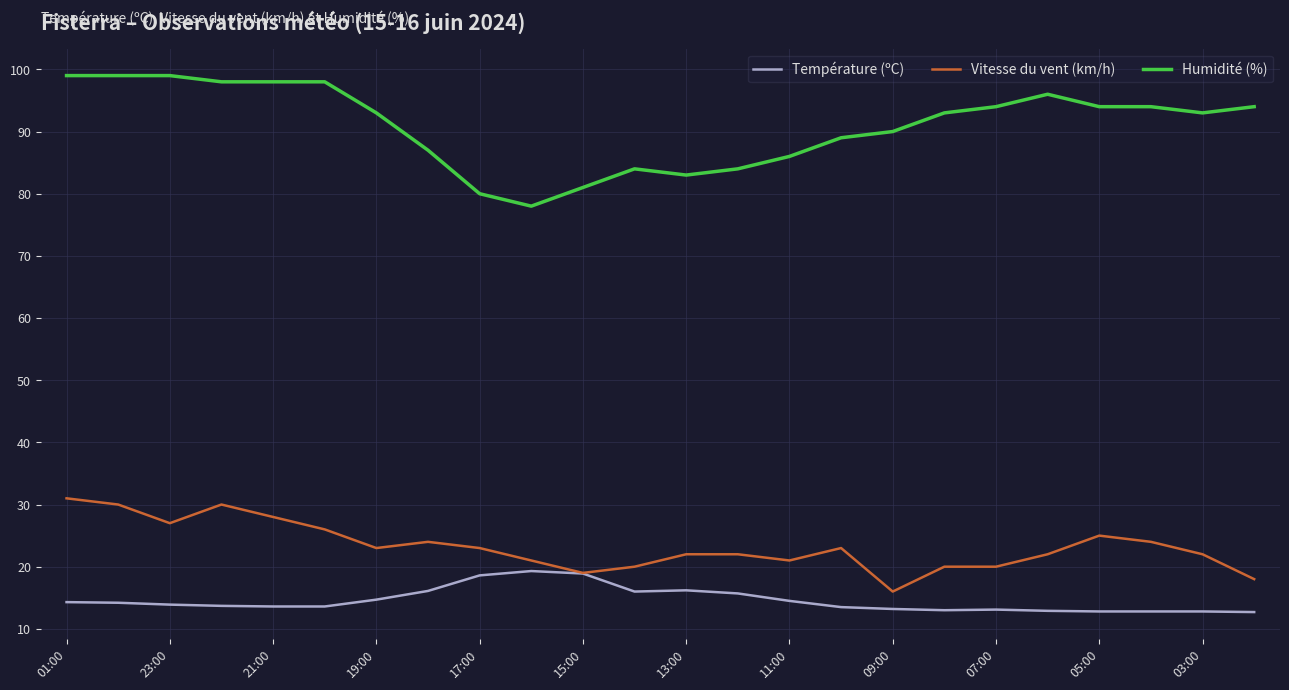

Which series has the largest range (max minus min)?

Humidité (%)